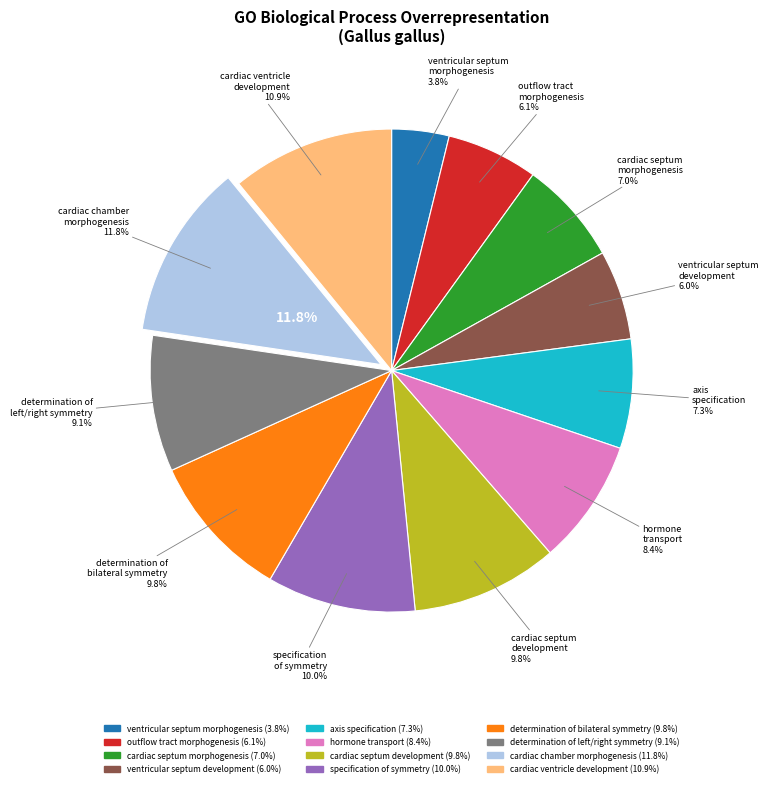

True or false: hormone transport accounts for 8% of the total.

True